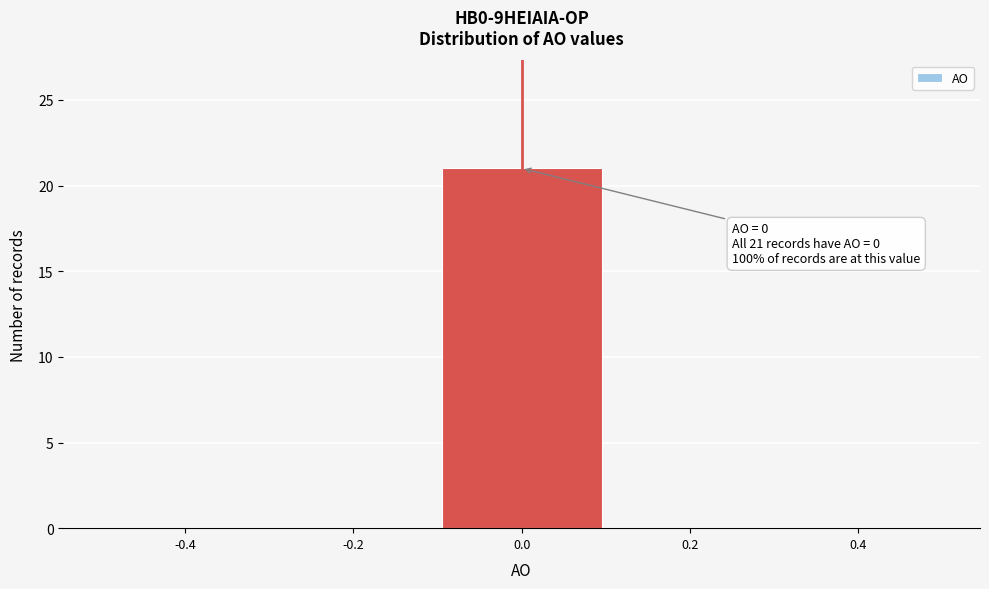

Over which range of the x-axis is the bar tallest?

-0.1 to 0.1